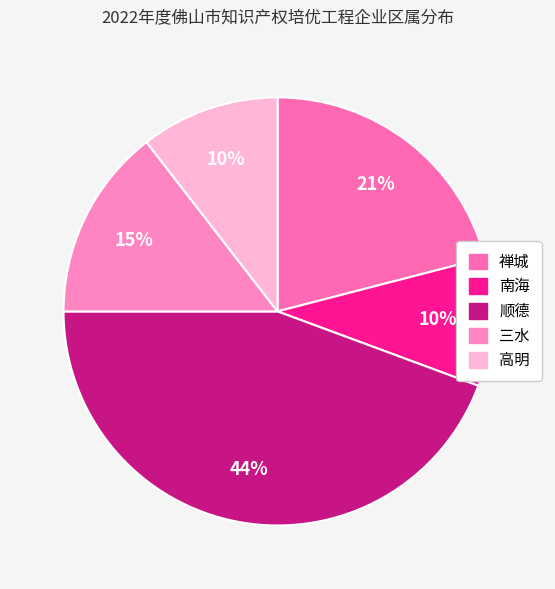

Is it true that 南海 is 10% of the pie?

True